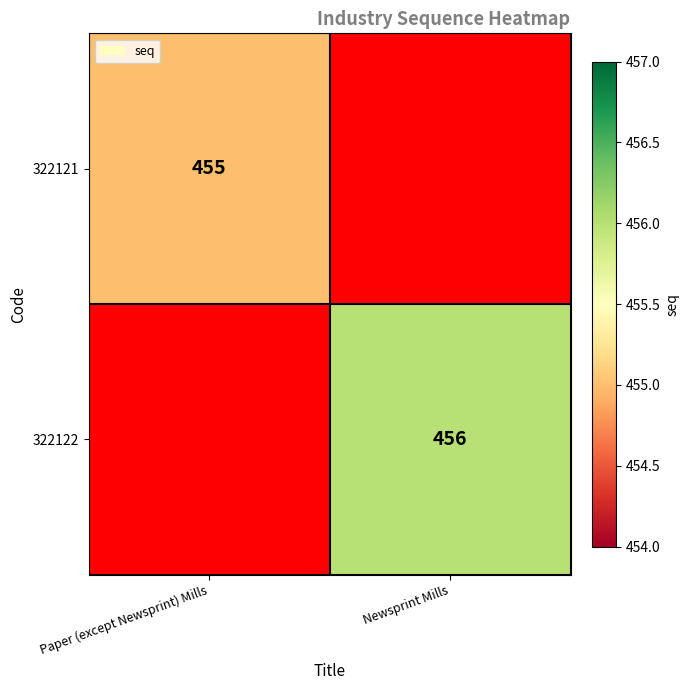

The 322122 series shows 456 at Newsprint Mills. True or false?

True